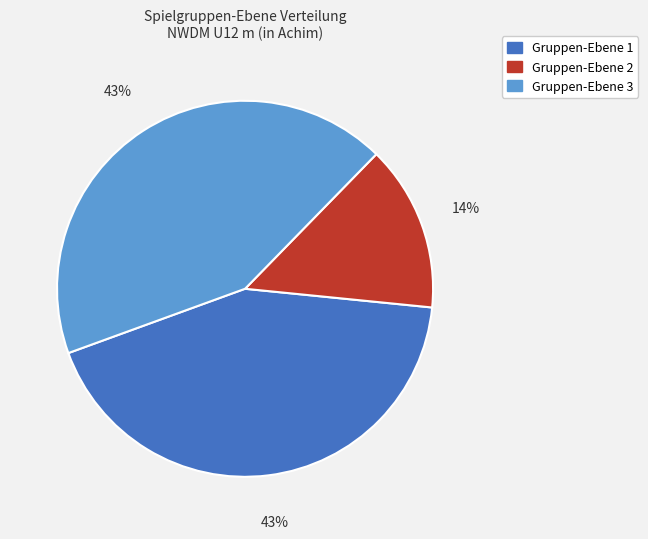

The Gruppen-Ebene 1 slice represents 35% of the pie. True or false?

False